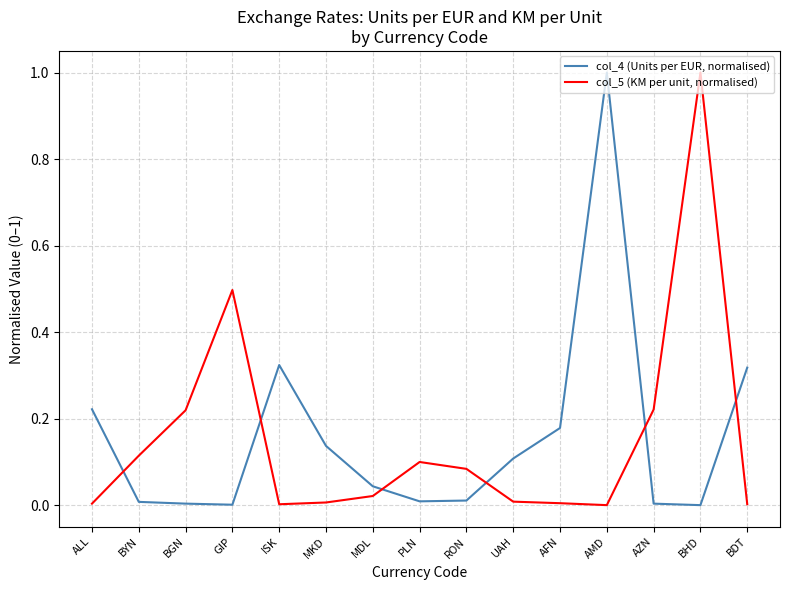

What is the spread (max minus min) of values at BHD?

1.0